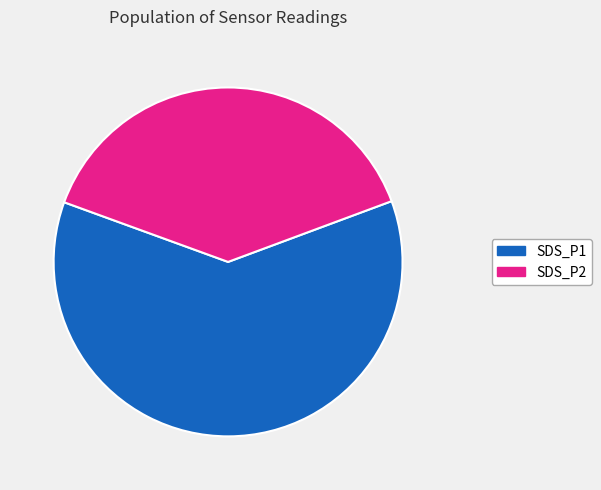

What is the ratio of the value at SDS_P1 to the value at SDS_P2?

1.6